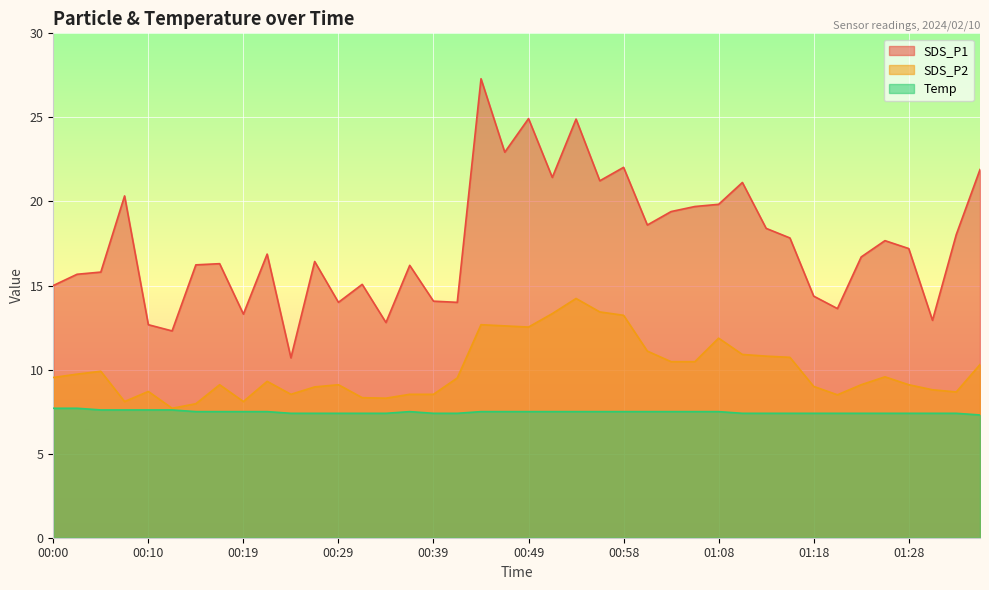

What value does the SDS_P2 series have at 01:13?

10.8